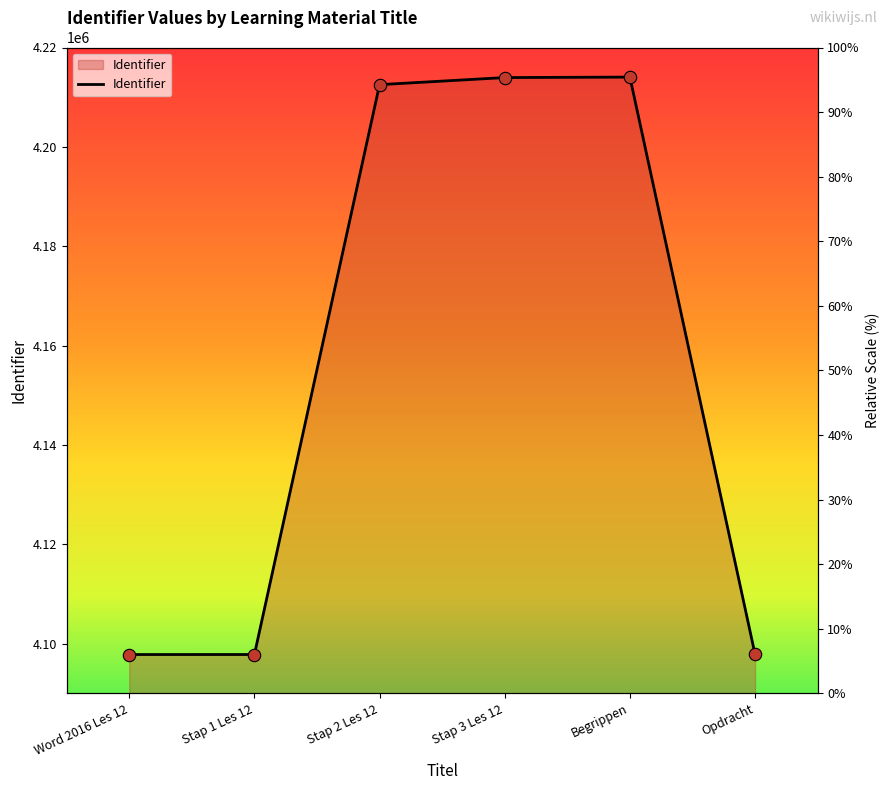

Between Stap 1 Les 12 and Stap 3 Les 12, which is larger?

Stap 3 Les 12